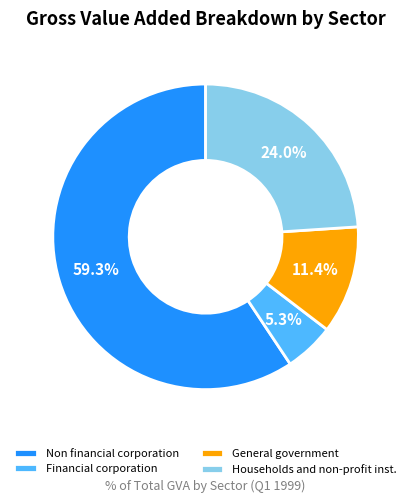

How many slices are in this pie chart?

4